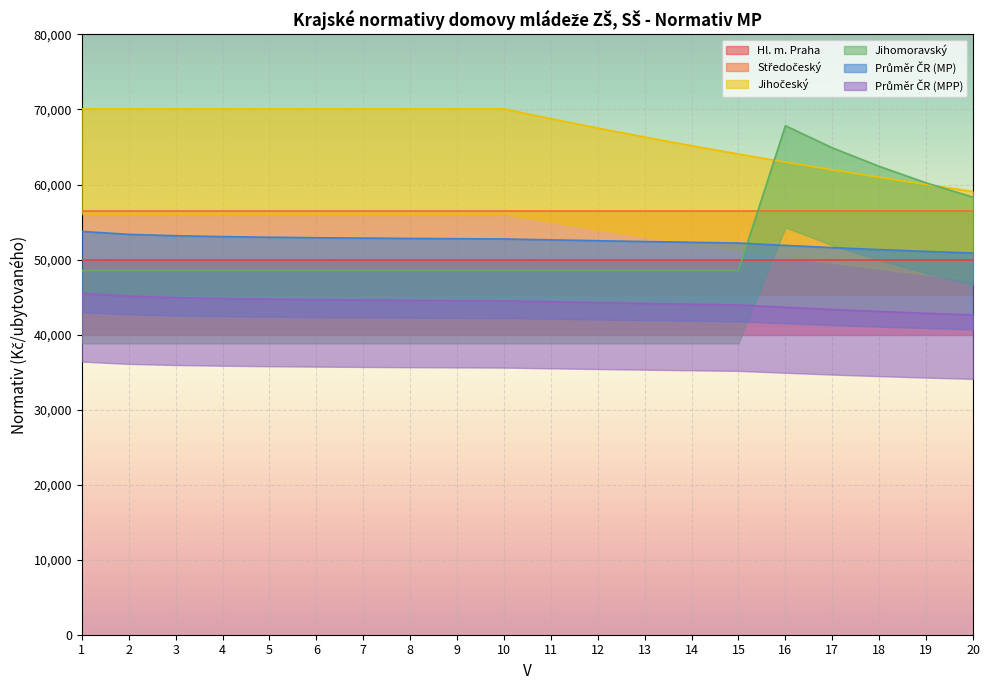

True or false: Průměr ČR (MP) and Průměr ČR (MPP) cross at least once.

False